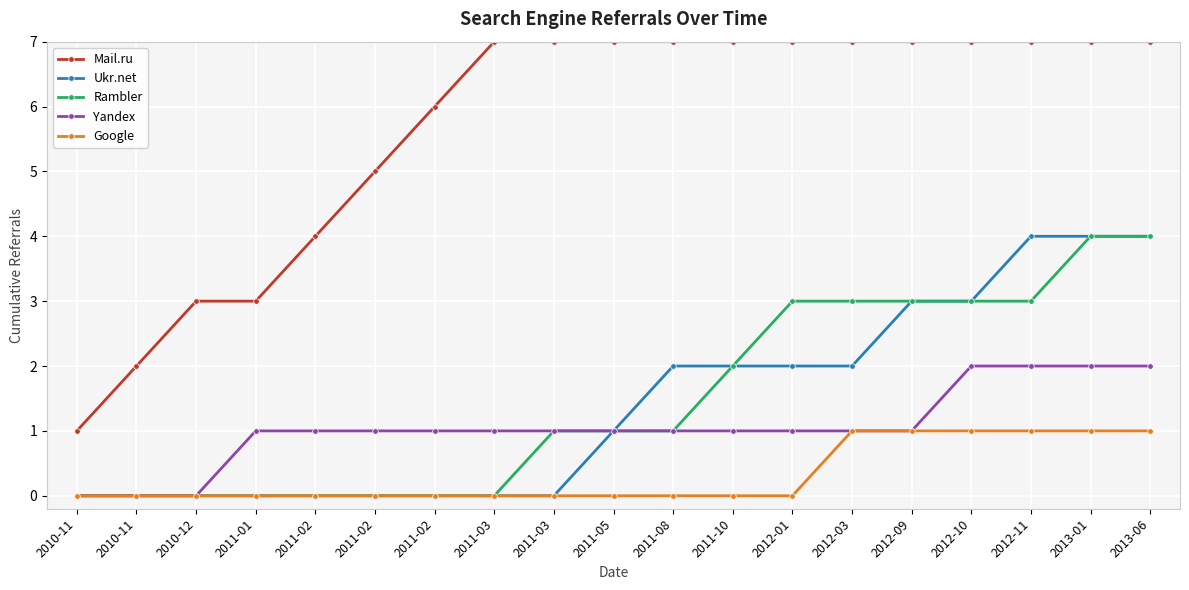

How many lines are shown in the chart?

5